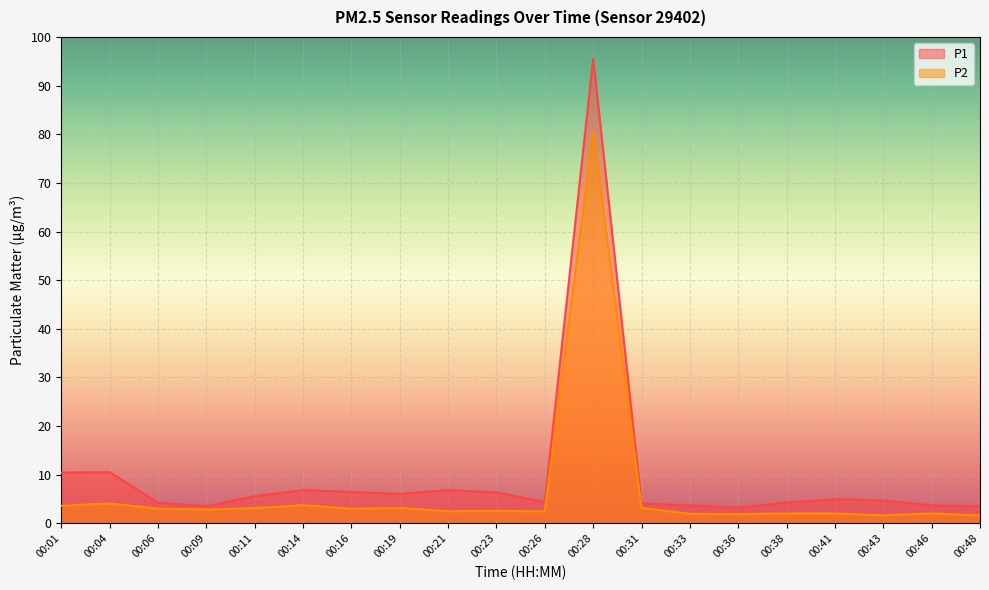

True or false: P1 and P2 cross at least once.

False